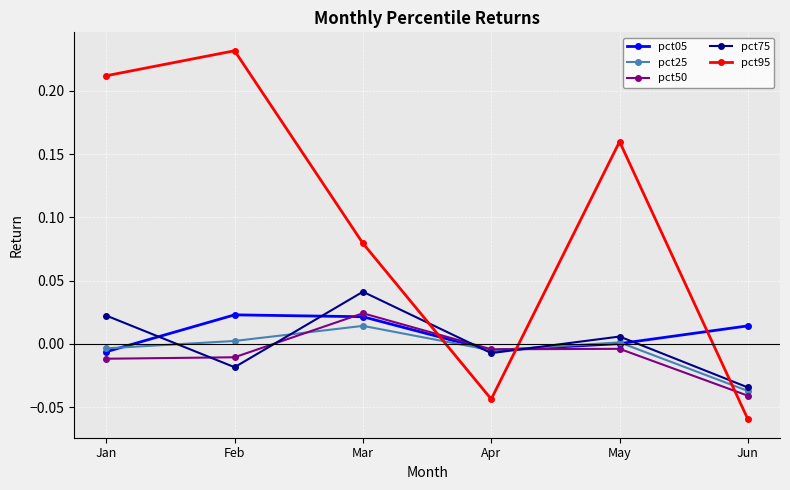

Which category has the highest value across all series?

Feb